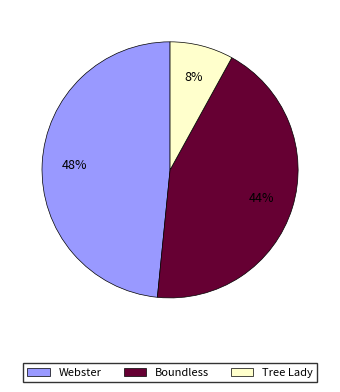

To the nearest percent, what is the difference between the largest and smallest slice percentages?

40%